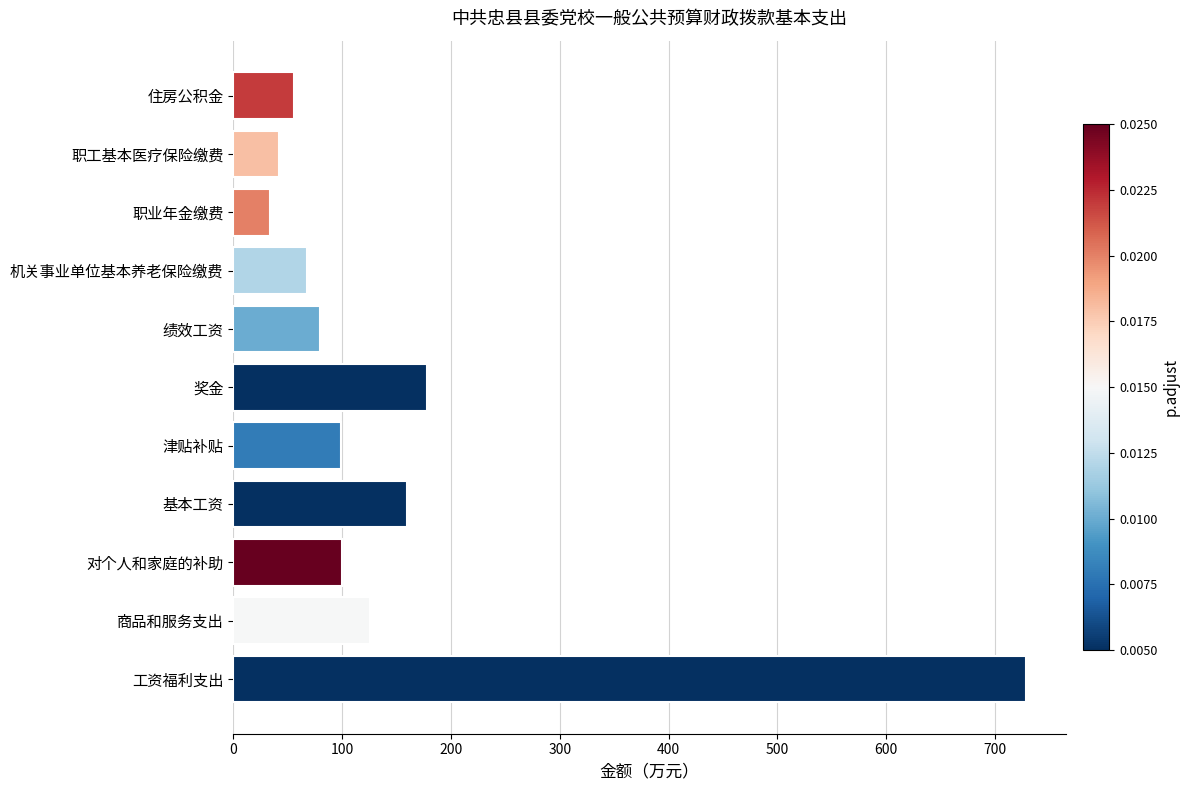

At which label is the value closest to 381?

奖金